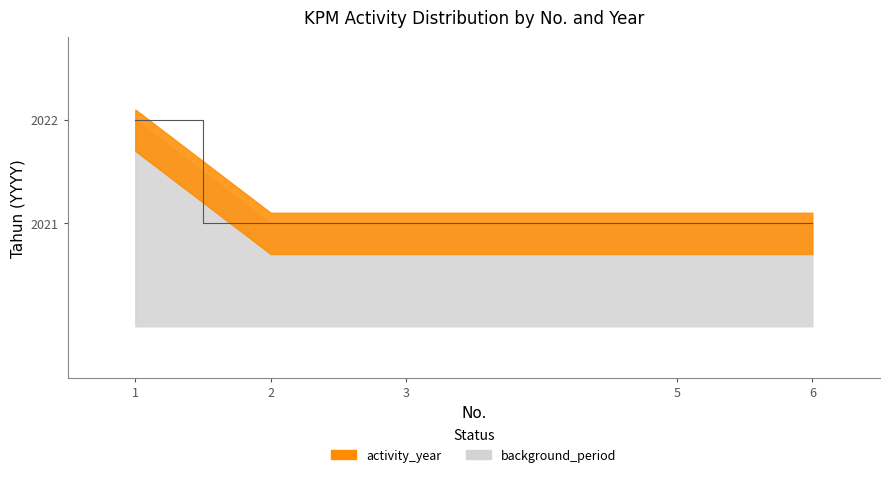

Reading left to right, extract all data points from this chart.

2022	2021	2021	2021	2021